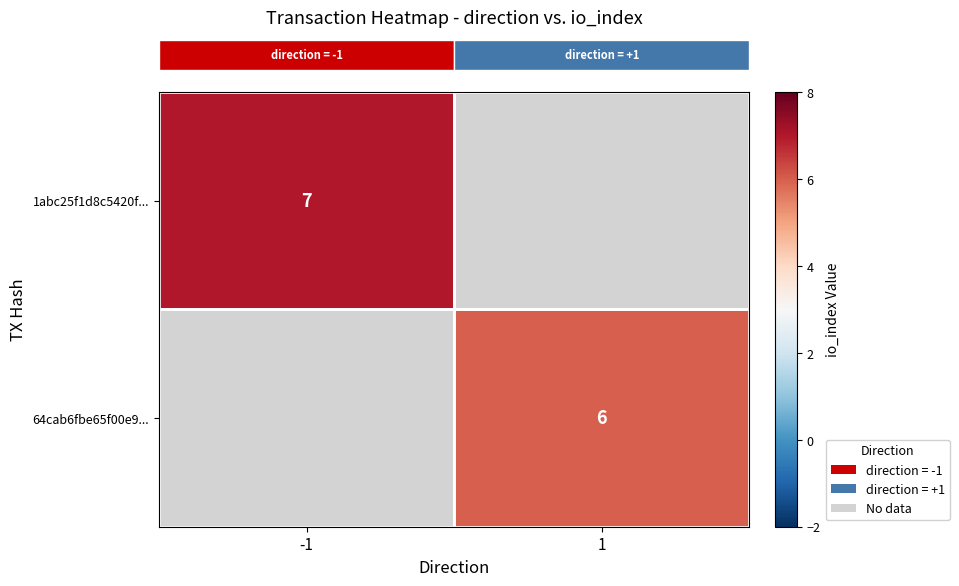

At which category does the chart reach its minimum across all series?

1